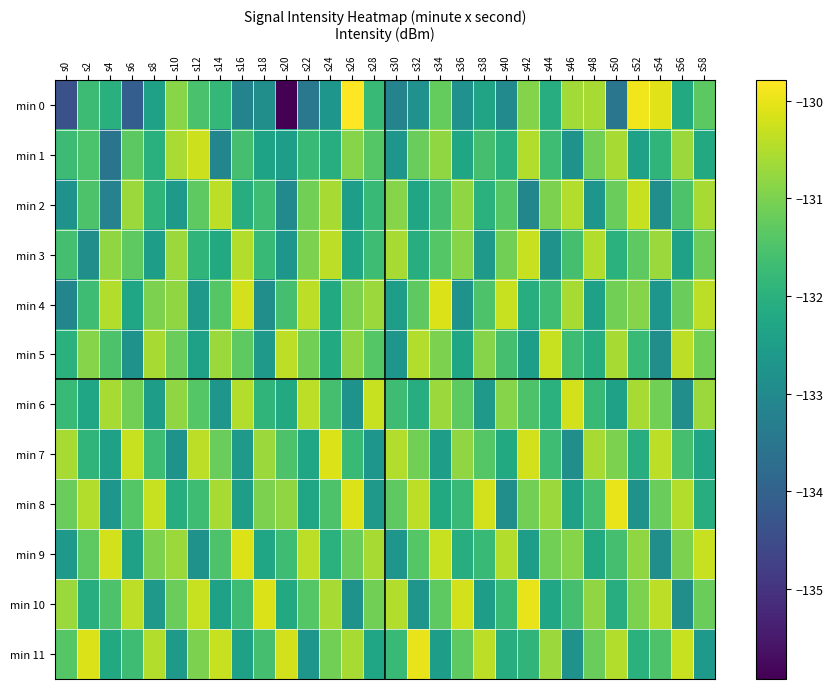

What is the difference between the highest and lowest values at s30?

2.7